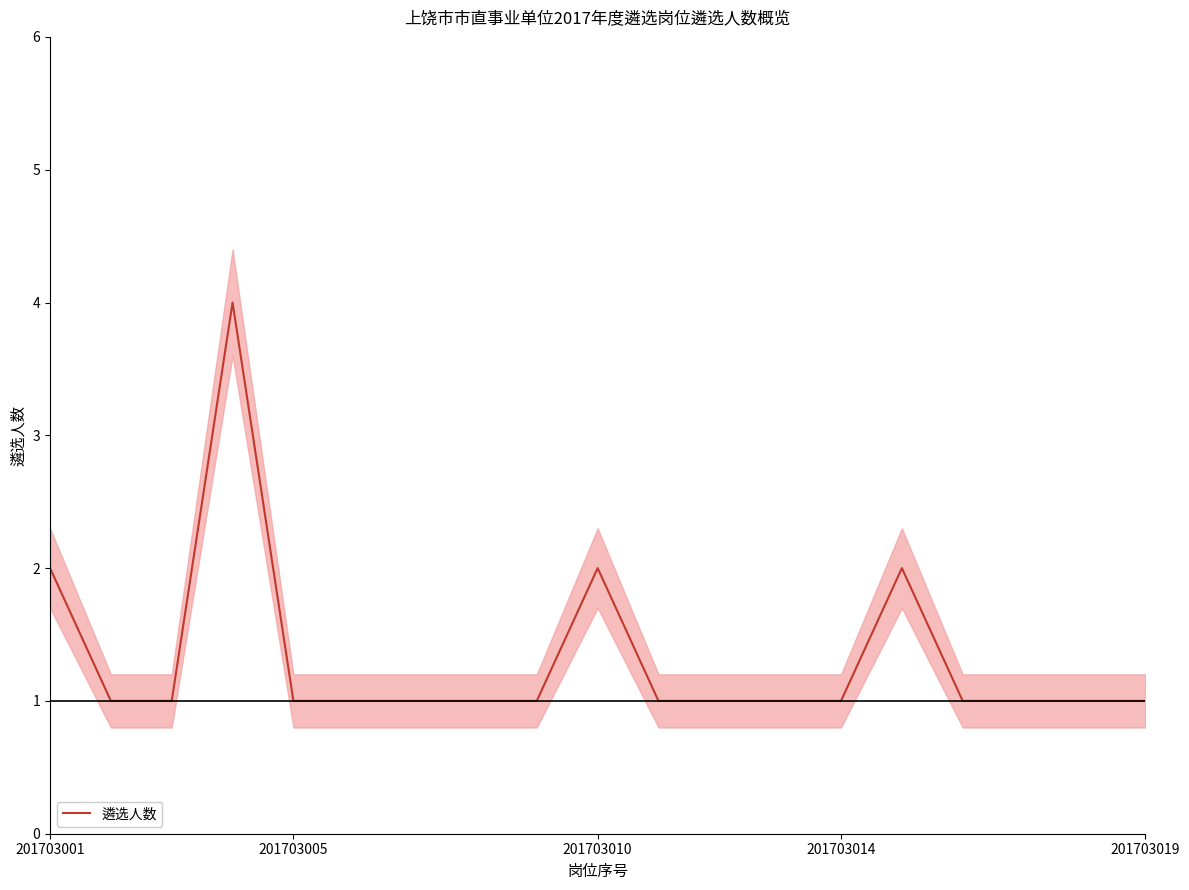

Is it true that 遴选人数 equals 0 at 201703010?

False